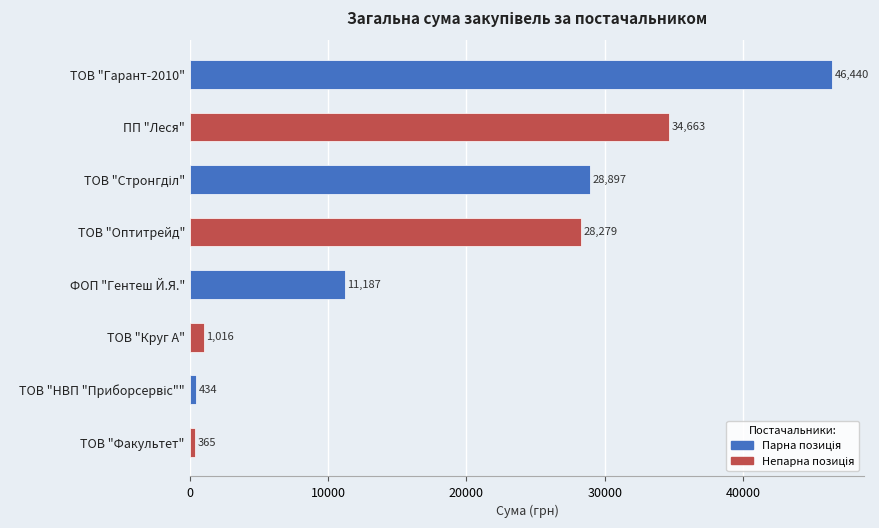

Which has a higher value, ТОВ "Факультет" or ПП "Леся"?

ПП "Леся"